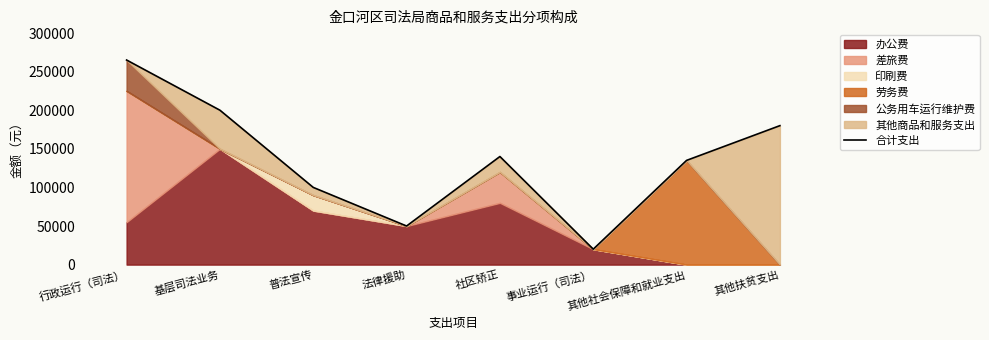

True or false: the data has more than 2 interior local peaks.

False